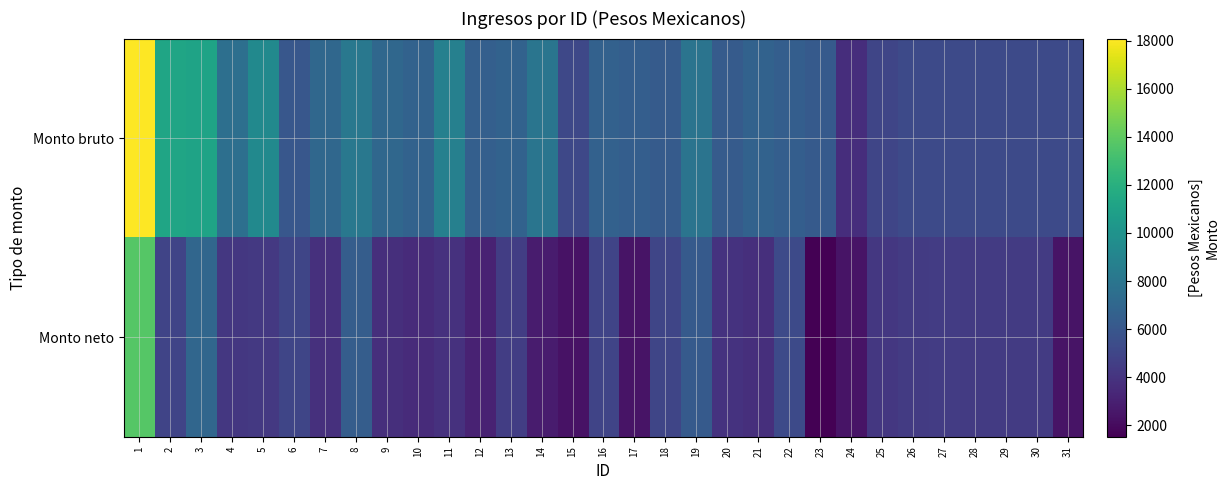

What is the total value across all series at 1?

31804.6